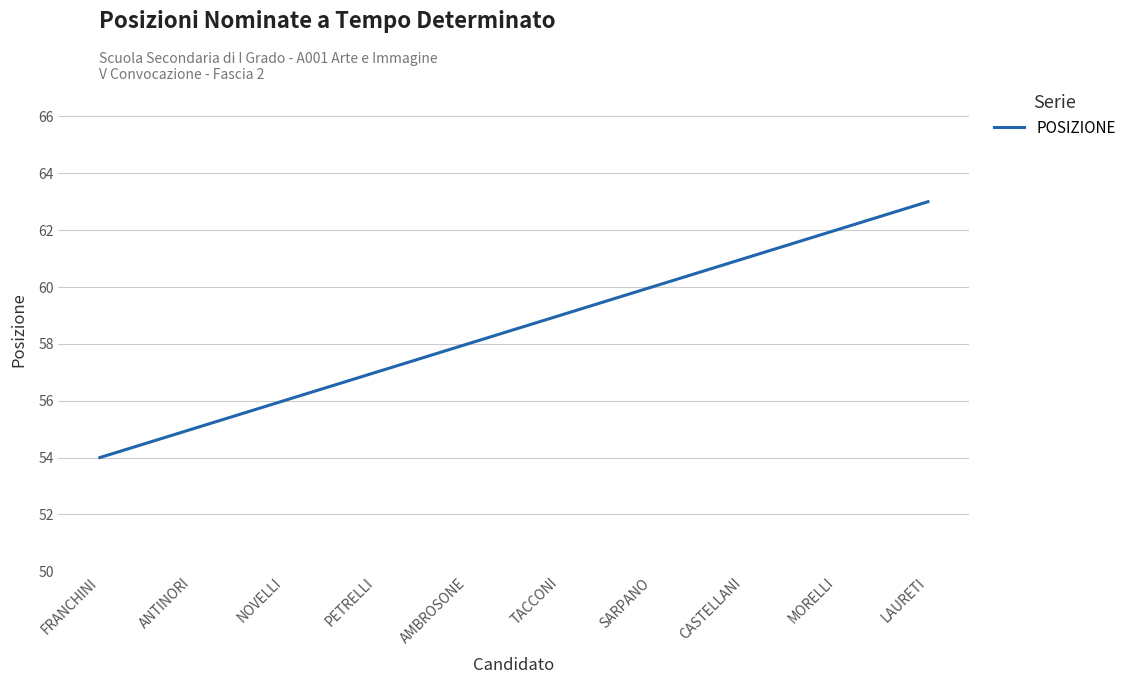

True or false: the data shows 26 at CASTELLANI.

False